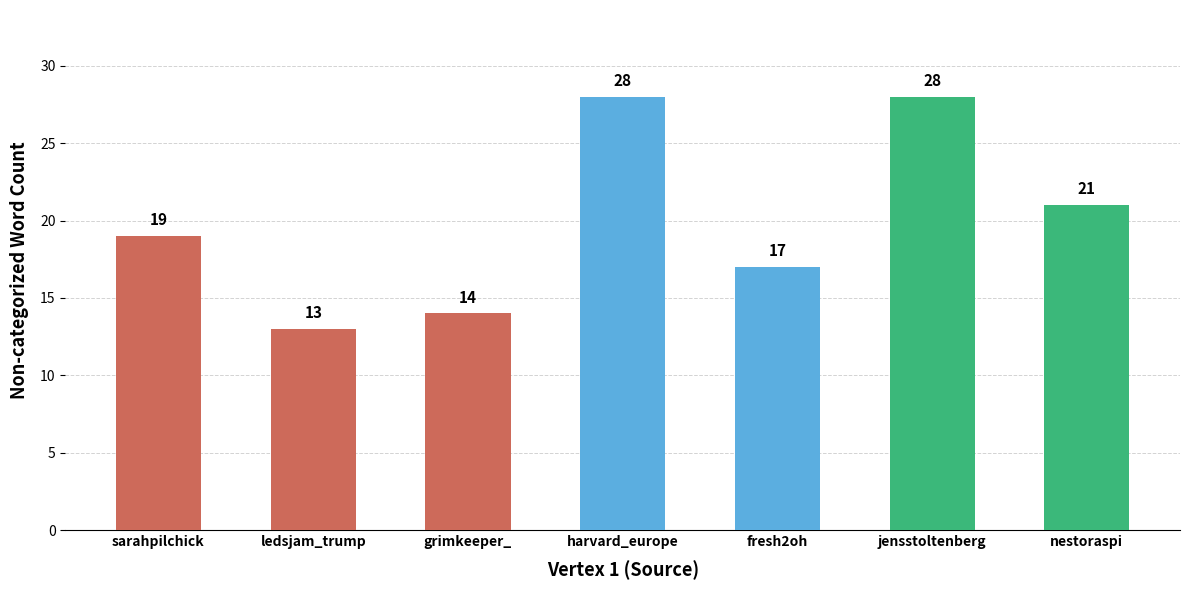

What is the label of the 1st bar from the left?

sarahpilchick